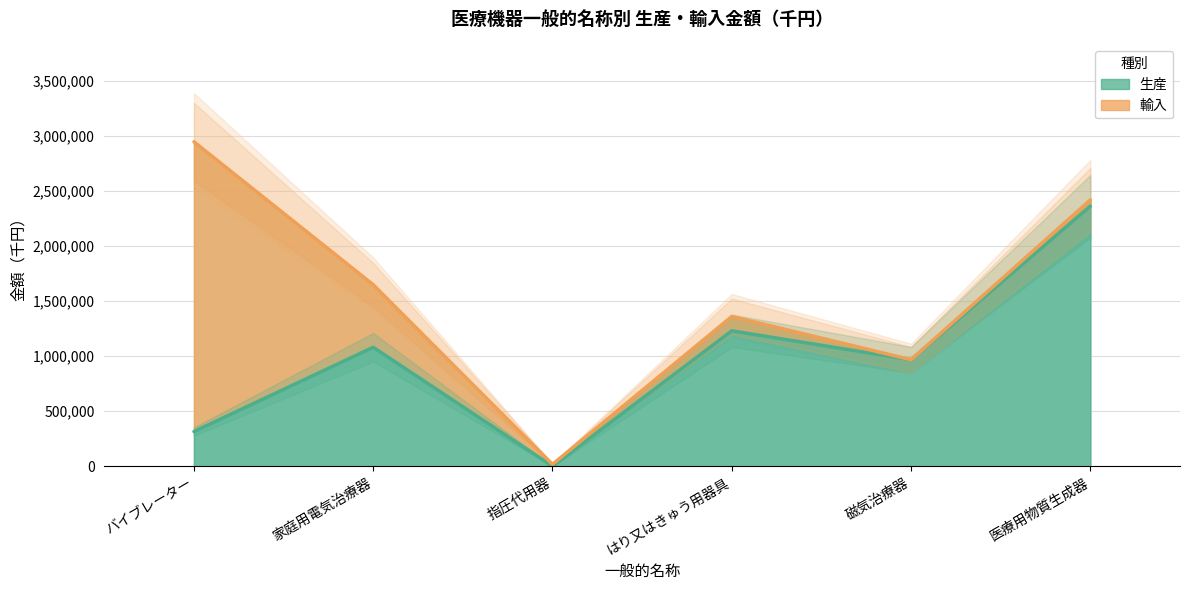

List the labels in order of value, smallest first.

指圧代用器, バイブレーター, 磁気治療器, 家庭用電気治療器, はり又はきゅう用器具, 医療用物質生成器